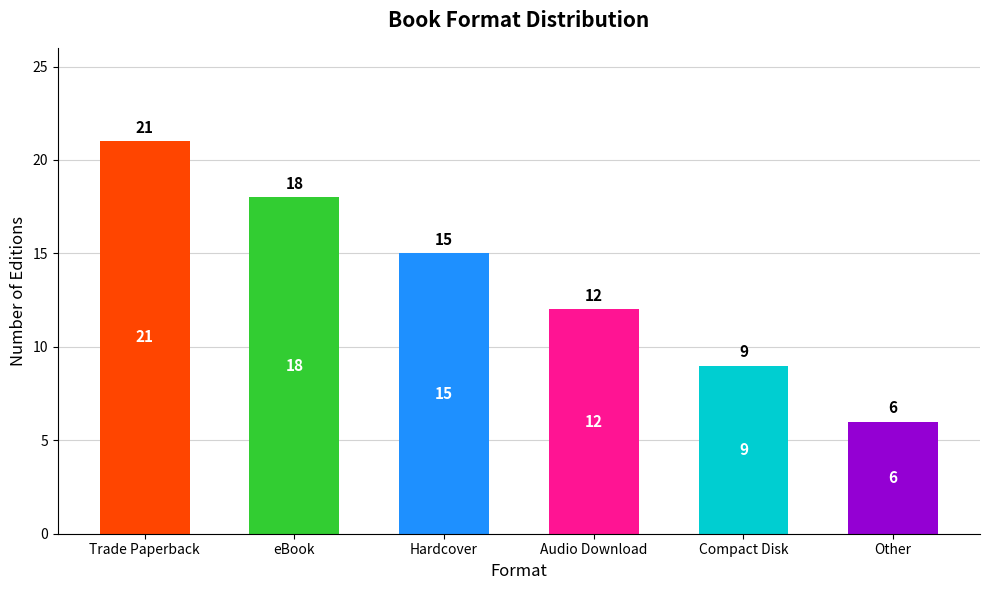

Count the values in the range 9 to 18.

4